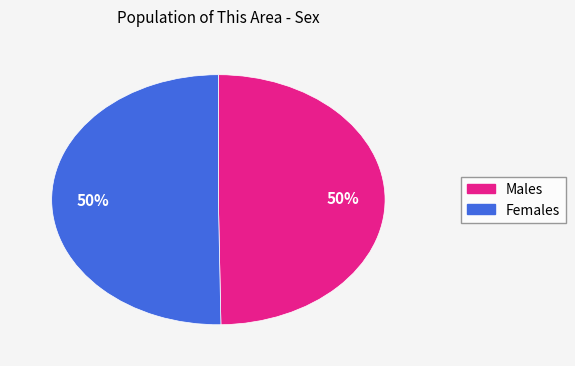

To the nearest percent, what is the average slice percentage?

50%